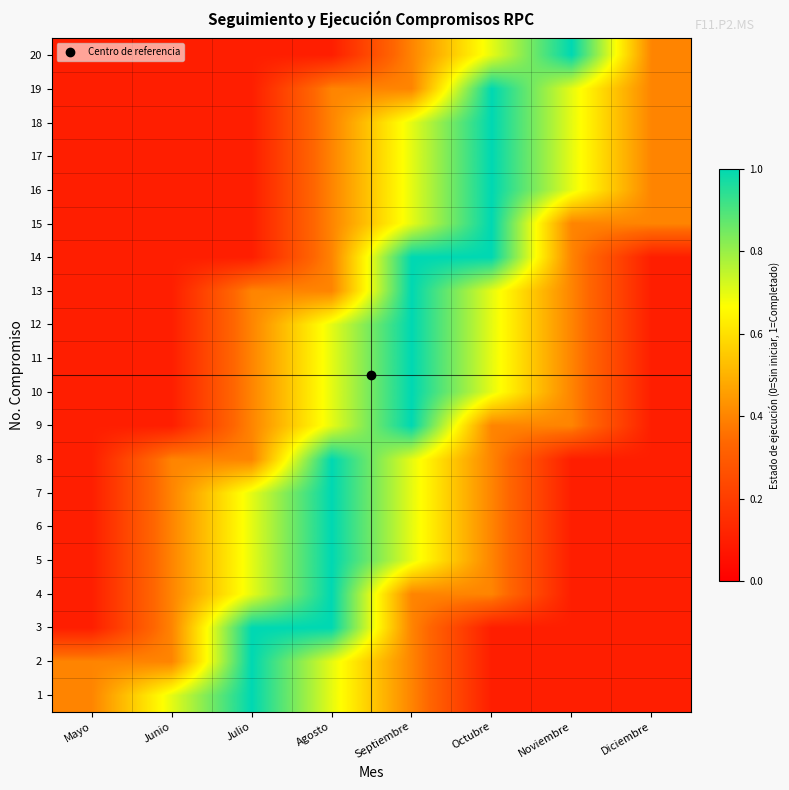

Reading left to right, transcribe all the data shown in this chart.

1: Mayo=0.4	Junio=0.7	Julio=1.0	Agosto=0.7	Septiembre=0.4	Octubre=0.1	Noviembre=0.1	Diciembre=0.1
2: Mayo=0.4	Junio=0.4	Julio=1.0	Agosto=0.7	Septiembre=0.4	Octubre=0.1	Noviembre=0.1	Diciembre=0.1
3: Mayo=0.1	Junio=0.4	Julio=1.0	Agosto=1.0	Septiembre=0.4	Octubre=0.1	Noviembre=0.1	Diciembre=0.1
4: Mayo=0.1	Junio=0.4	Julio=0.7	Agosto=1.0	Septiembre=0.4	Octubre=0.4	Noviembre=0.1	Diciembre=0.1
5: Mayo=0.1	Junio=0.4	Julio=0.7	Agosto=1.0	Septiembre=0.7	Octubre=0.4	Noviembre=0.1	Diciembre=0.1
6: Mayo=0.1	Junio=0.4	Julio=0.7	Agosto=1.0	Septiembre=0.7	Octubre=0.4	Noviembre=0.1	Diciembre=0.1
7: Mayo=0.1	Junio=0.4	Julio=0.7	Agosto=1.0	Septiembre=0.7	Octubre=0.4	Noviembre=0.1	Diciembre=0.1
8: Mayo=0.1	Junio=0.4	Julio=0.4	Agosto=1.0	Septiembre=0.7	Octubre=0.4	Noviembre=0.1	Diciembre=0.1
9: Mayo=0.1	Junio=0.1	Julio=0.4	Agosto=0.7	Septiembre=1.0	Octubre=0.4	Noviembre=0.4	Diciembre=0.1
10: Mayo=0.1	Junio=0.1	Julio=0.4	Agosto=0.7	Septiembre=1.0	Octubre=0.7	Noviembre=0.4	Diciembre=0.1
11: Mayo=0.1	Junio=0.1	Julio=0.4	Agosto=0.7	Septiembre=1.0	Octubre=0.7	Noviembre=0.4	Diciembre=0.1
12: Mayo=0.1	Junio=0.1	Julio=0.4	Agosto=0.7	Septiembre=1.0	Octubre=0.7	Noviembre=0.4	Diciembre=0.1
13: Mayo=0.1	Junio=0.1	Julio=0.4	Agosto=0.4	Septiembre=1.0	Octubre=0.7	Noviembre=0.4	Diciembre=0.1
14: Mayo=0.1	Junio=0.1	Julio=0.1	Agosto=0.4	Septiembre=1.0	Octubre=1.0	Noviembre=0.4	Diciembre=0.1
15: Mayo=0.1	Junio=0.1	Julio=0.1	Agosto=0.4	Septiembre=0.7	Octubre=1.0	Noviembre=0.4	Diciembre=0.4
16: Mayo=0.1	Junio=0.1	Julio=0.1	Agosto=0.4	Septiembre=0.7	Octubre=1.0	Noviembre=0.7	Diciembre=0.4
17: Mayo=0.1	Junio=0.1	Julio=0.1	Agosto=0.4	Septiembre=0.7	Octubre=1.0	Noviembre=0.7	Diciembre=0.4
18: Mayo=0.1	Junio=0.1	Julio=0.1	Agosto=0.4	Septiembre=0.7	Octubre=1.0	Noviembre=0.7	Diciembre=0.4
19: Mayo=0.1	Junio=0.1	Julio=0.1	Agosto=0.4	Septiembre=0.4	Octubre=1.0	Noviembre=0.7	Diciembre=0.4
20: Mayo=0.1	Junio=0.1	Julio=0.1	Agosto=0.1	Septiembre=0.4	Octubre=0.7	Noviembre=1.0	Diciembre=0.4